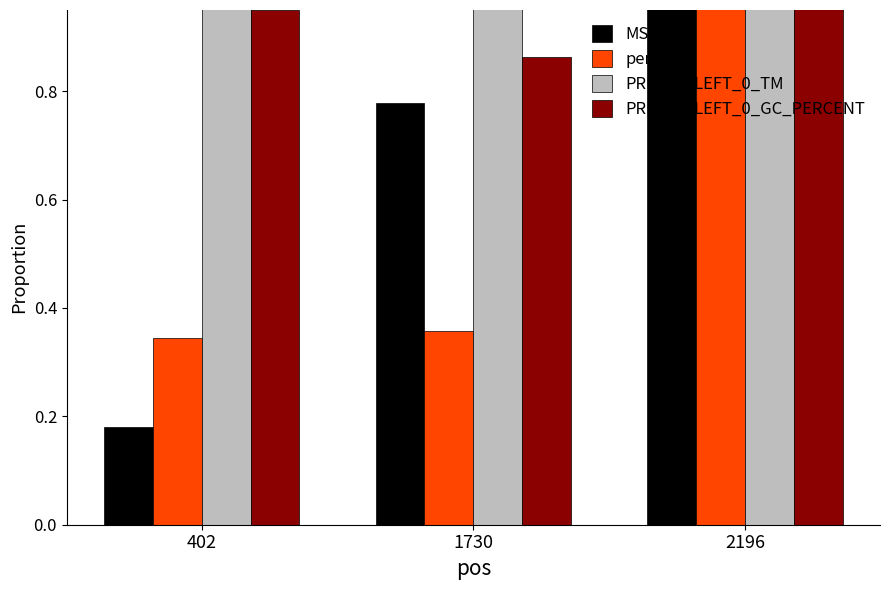

At which category does the chart reach its minimum across all series?

402